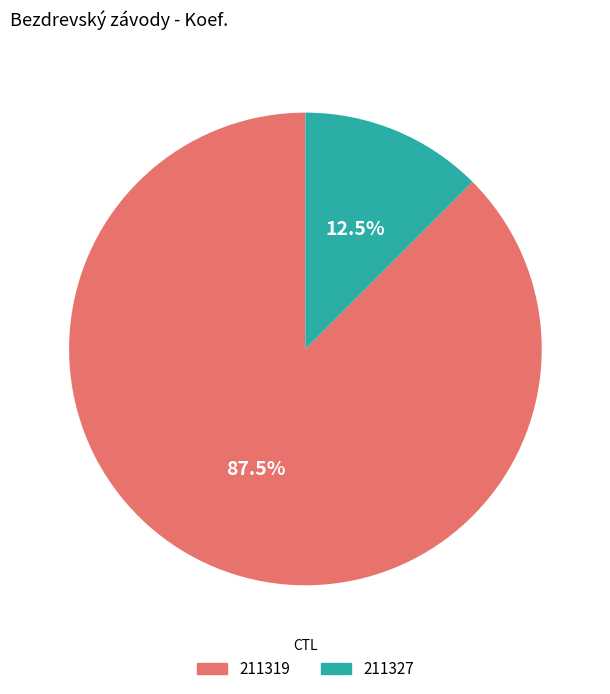

Does 211319 account for over 50% of the chart?

Yes